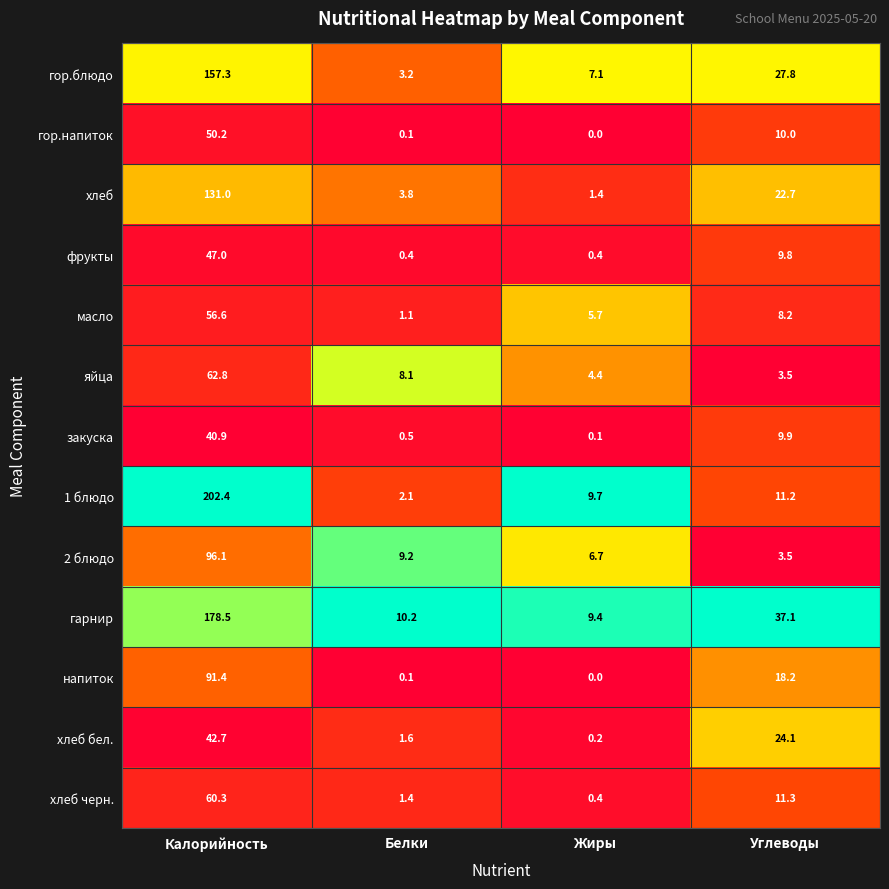

True or false: яйца has a value of 5.2 at Белки.

False